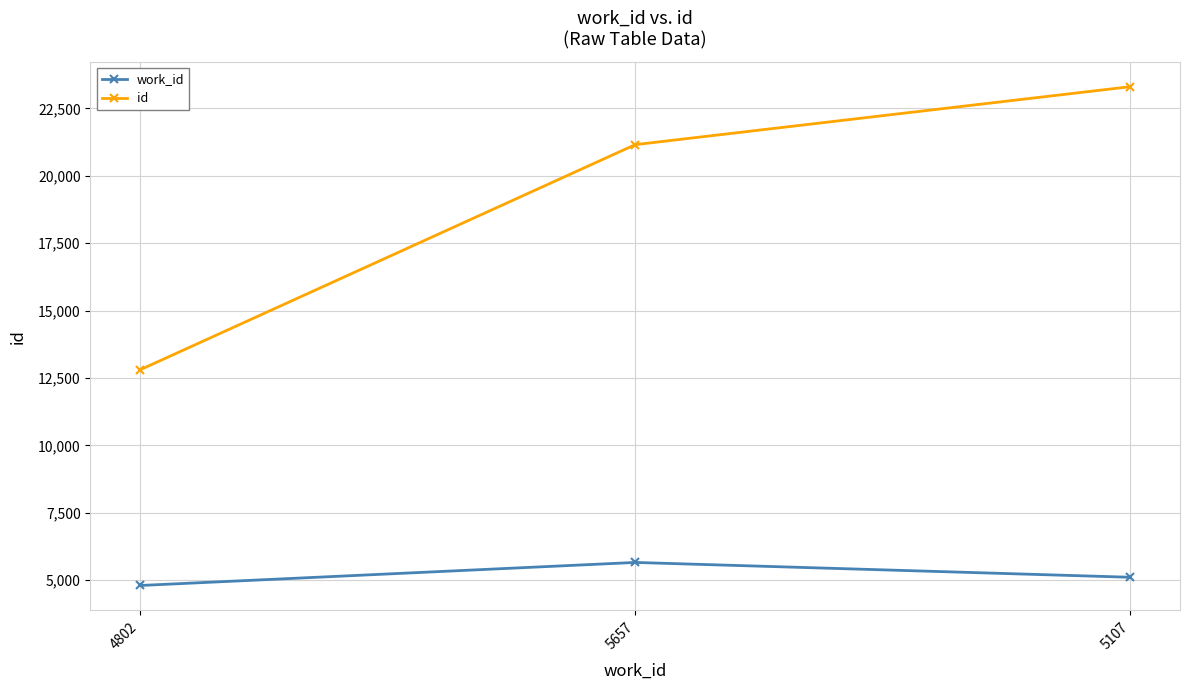

What are all the series names shown in the legend?

work_id, id